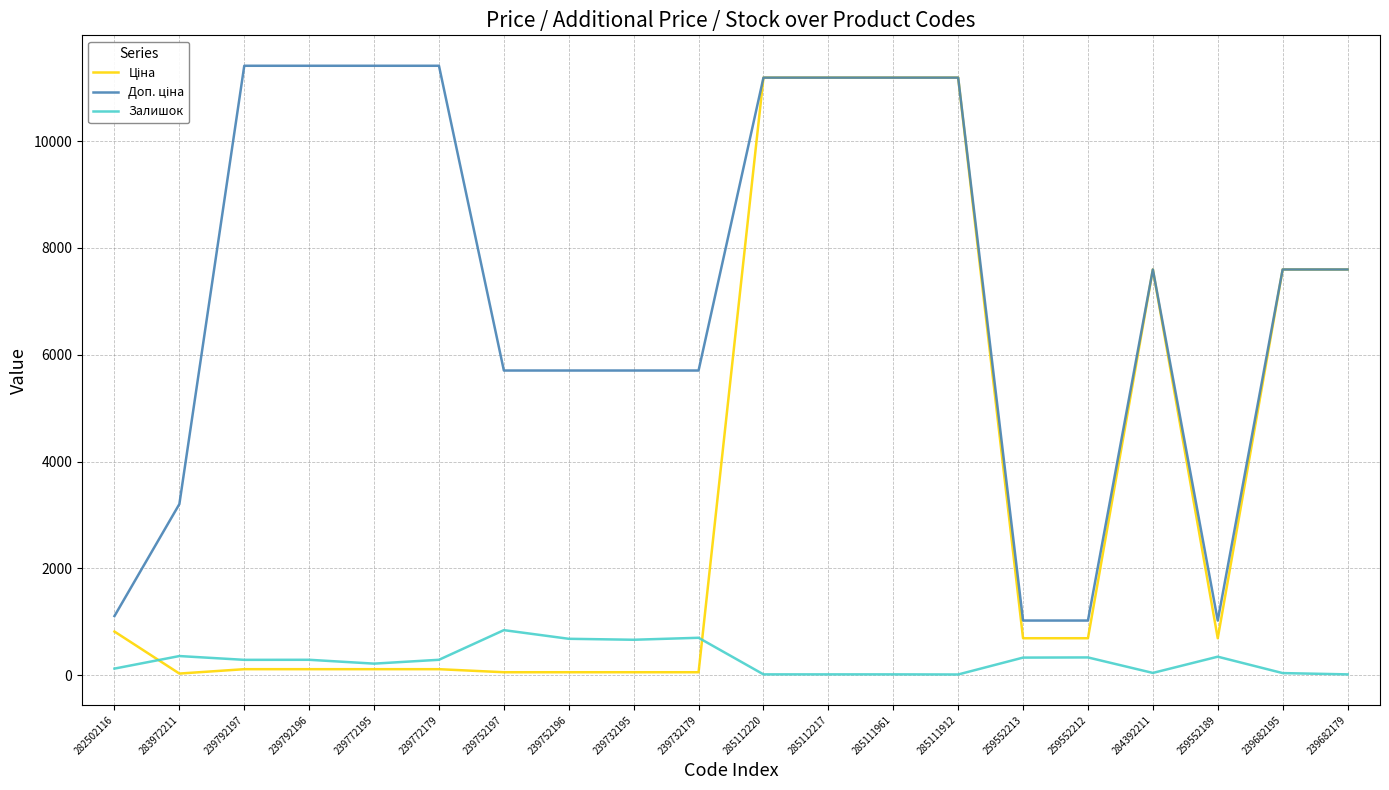

Count the number of data series in this chart.

3